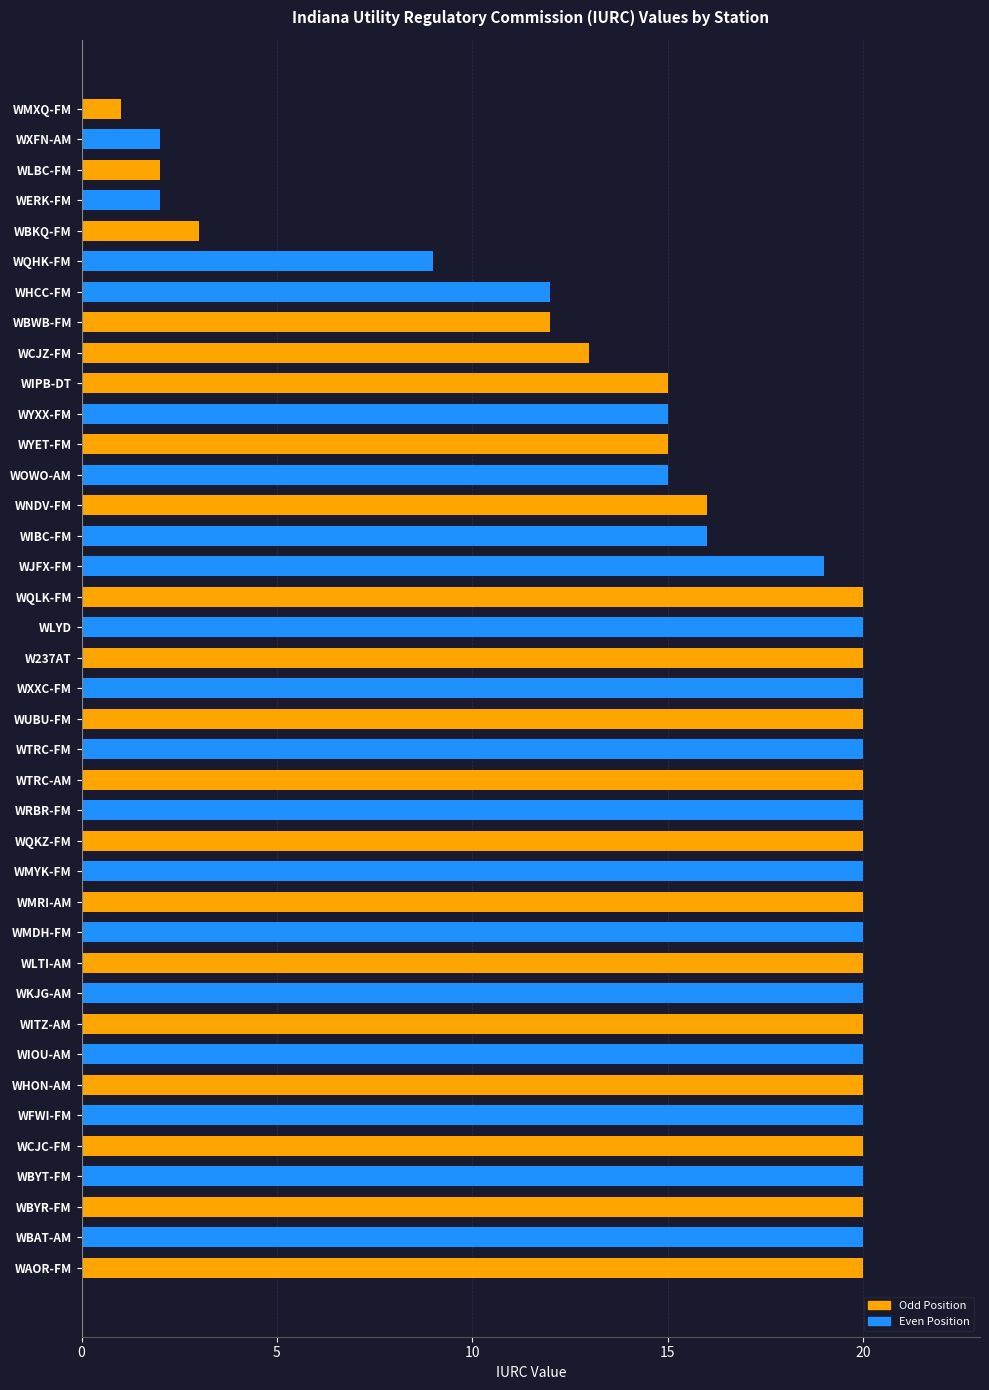

How many series are shown in this chart?

1